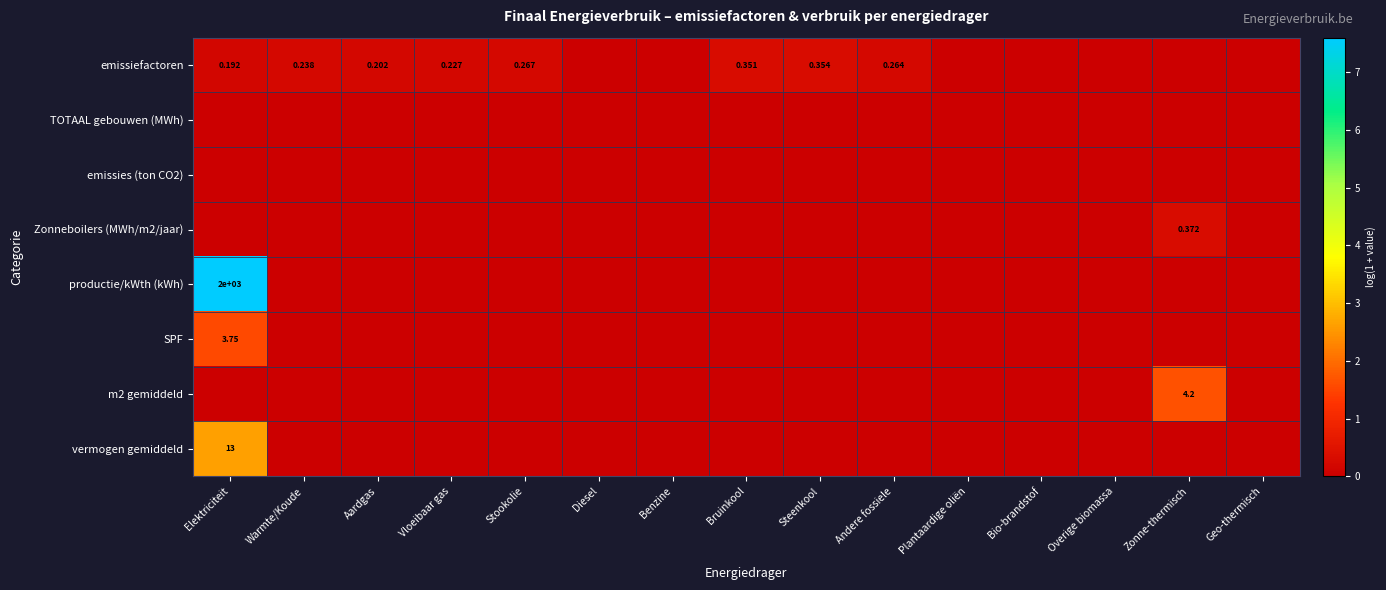

What is the difference between the maximum and minimum values in the emissiefactoren series?

0.3